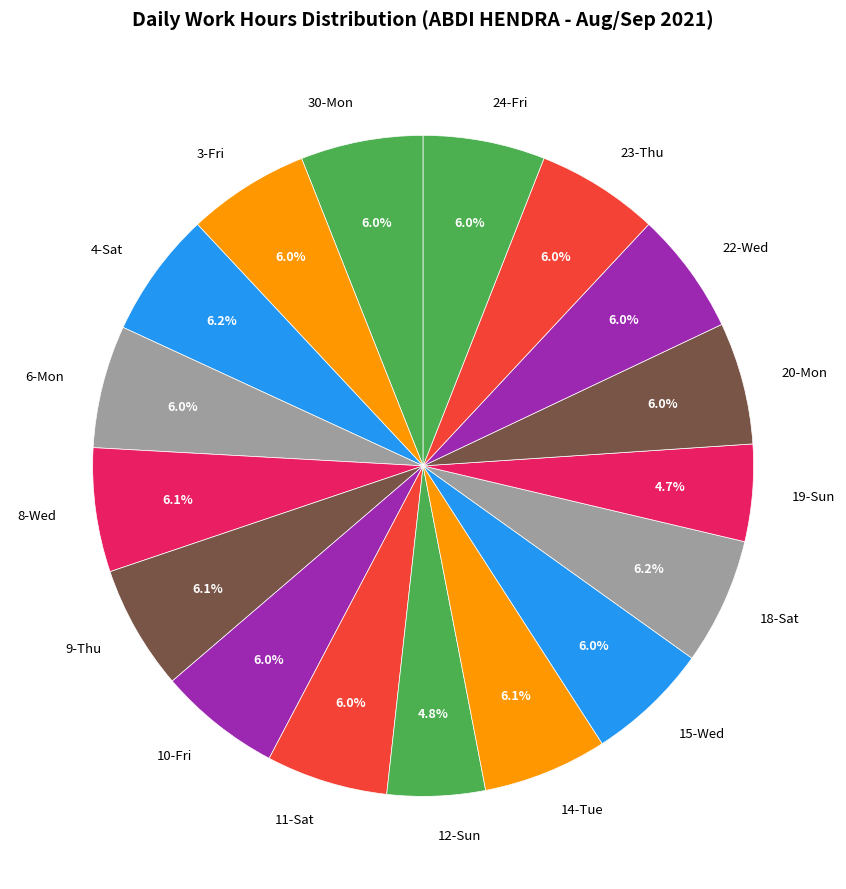

What is the ratio of the value at 19-Sun to the value at 3-Fri?

0.8